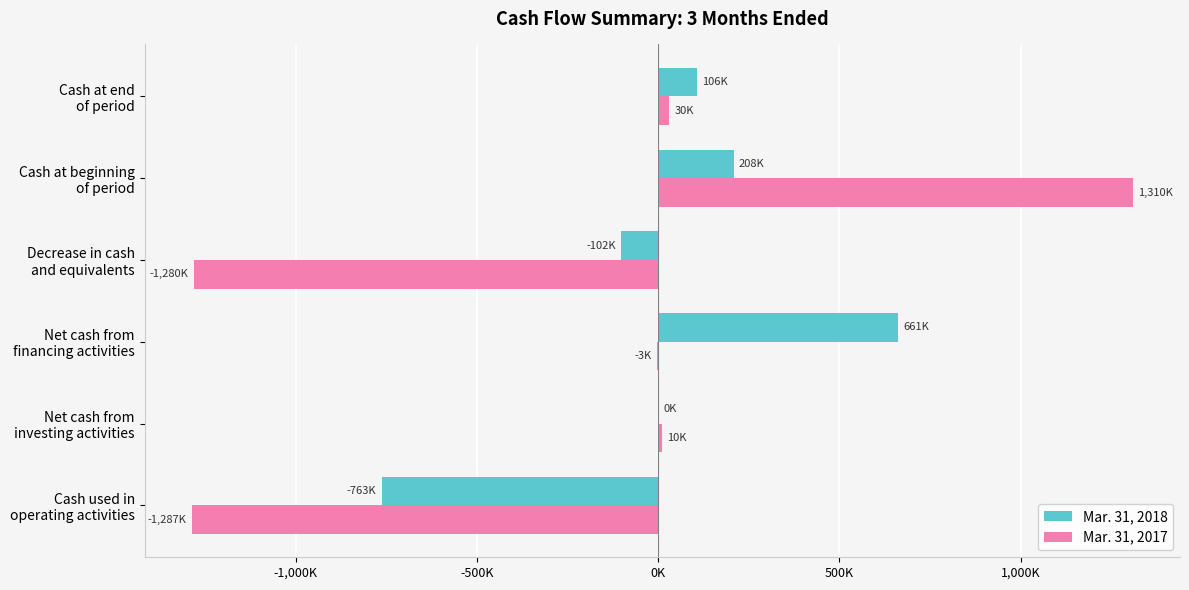

Reading left to right, extract all data points from this chart.

Mar. 31, 2018: -763000	0	661000	-102000	208000	106000
Mar. 31, 2017: -1287000	10000	-3000	-1280000	1310000	30000